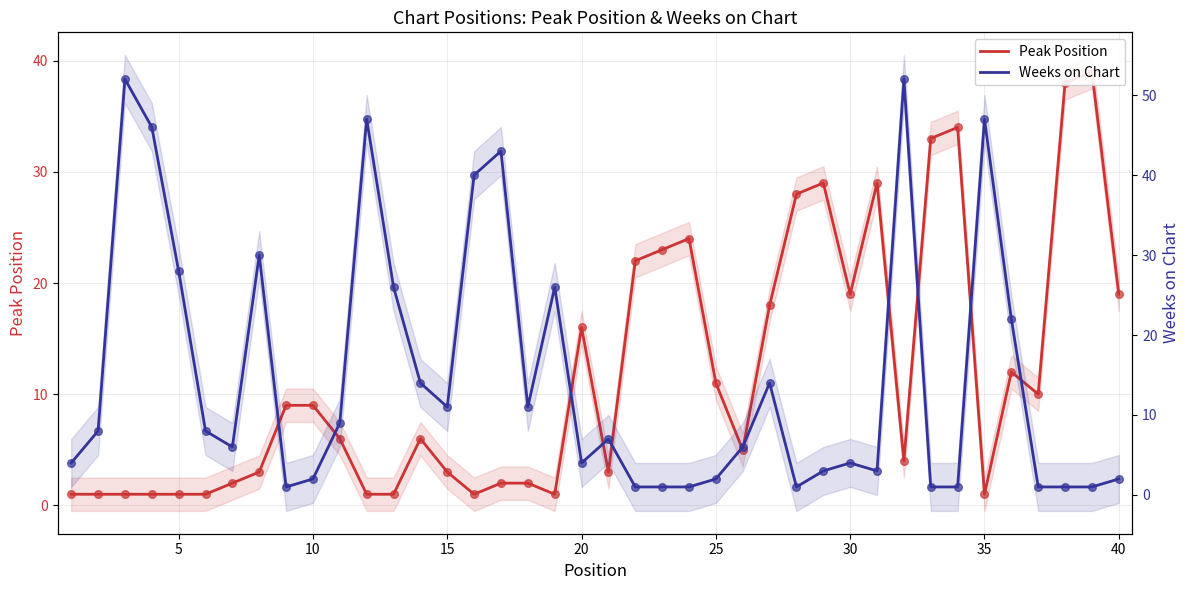

What are all the series names shown in the legend?

Peak Position, Weeks on Chart